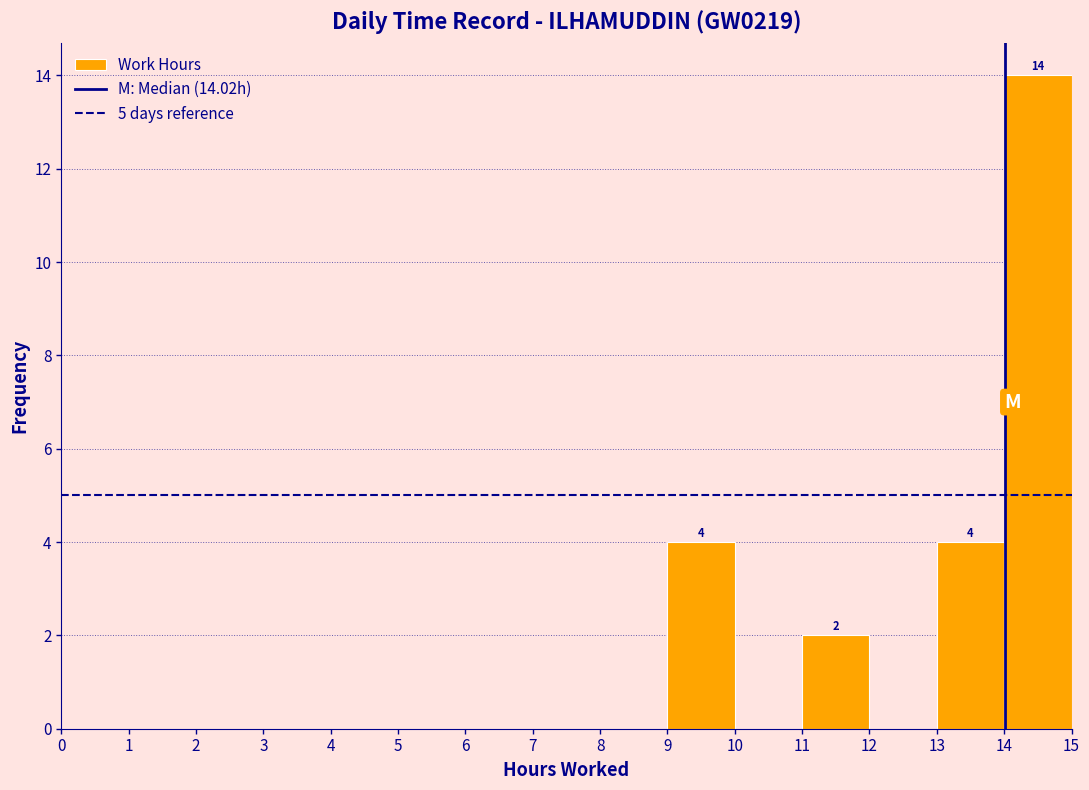

Which range on the x-axis has the tallest bar?

14 to 15